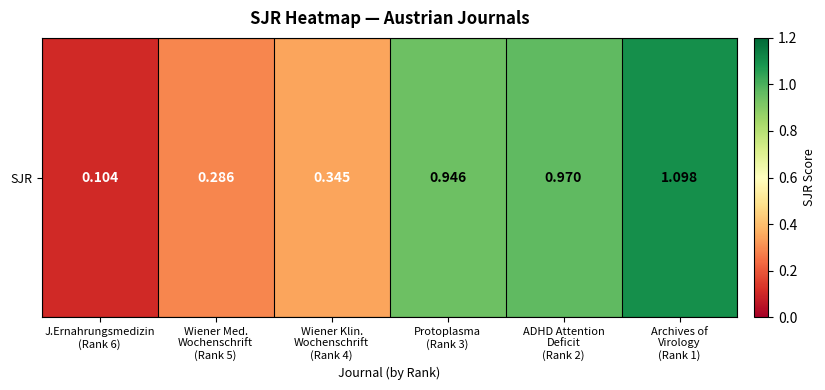

Reading right to left, what are all the values shown in this chart?

1.1	1.0	0.9	0.3	0.3	0.1